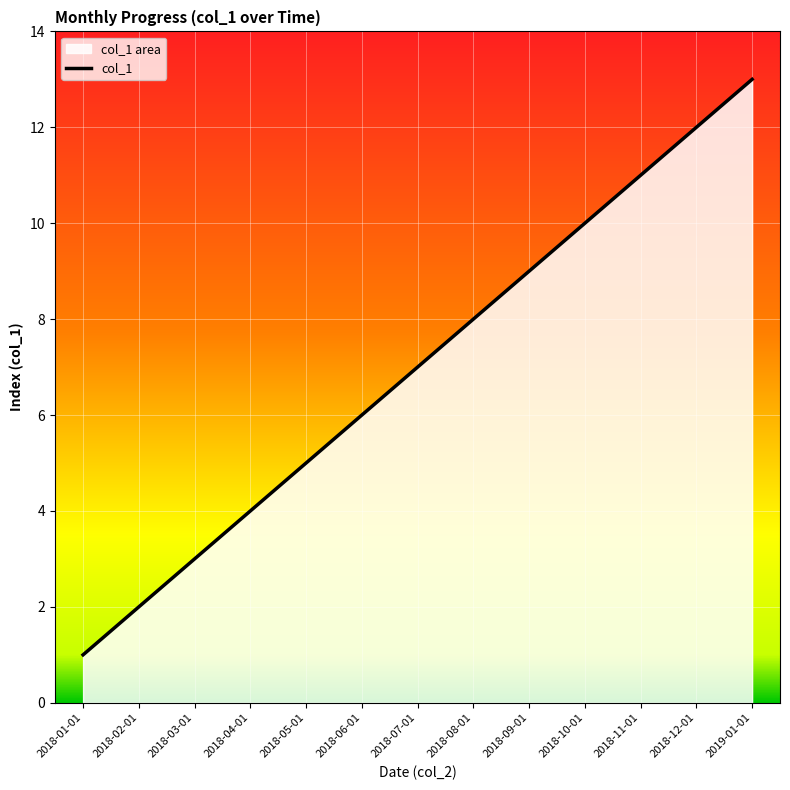

The value at 2018-04-01 is 3. True or false?

False